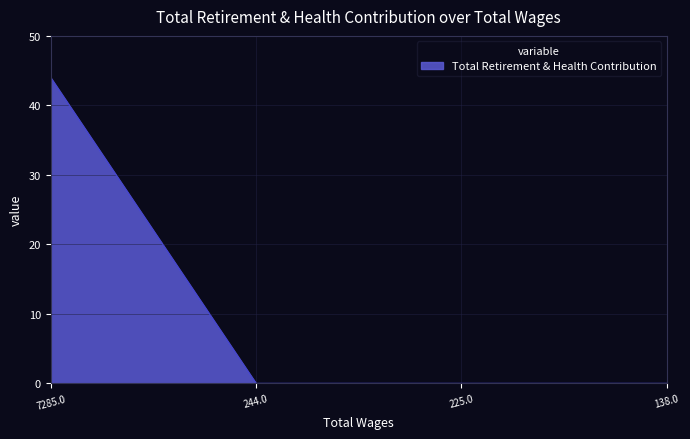

How many distinct data groups are displayed?

1